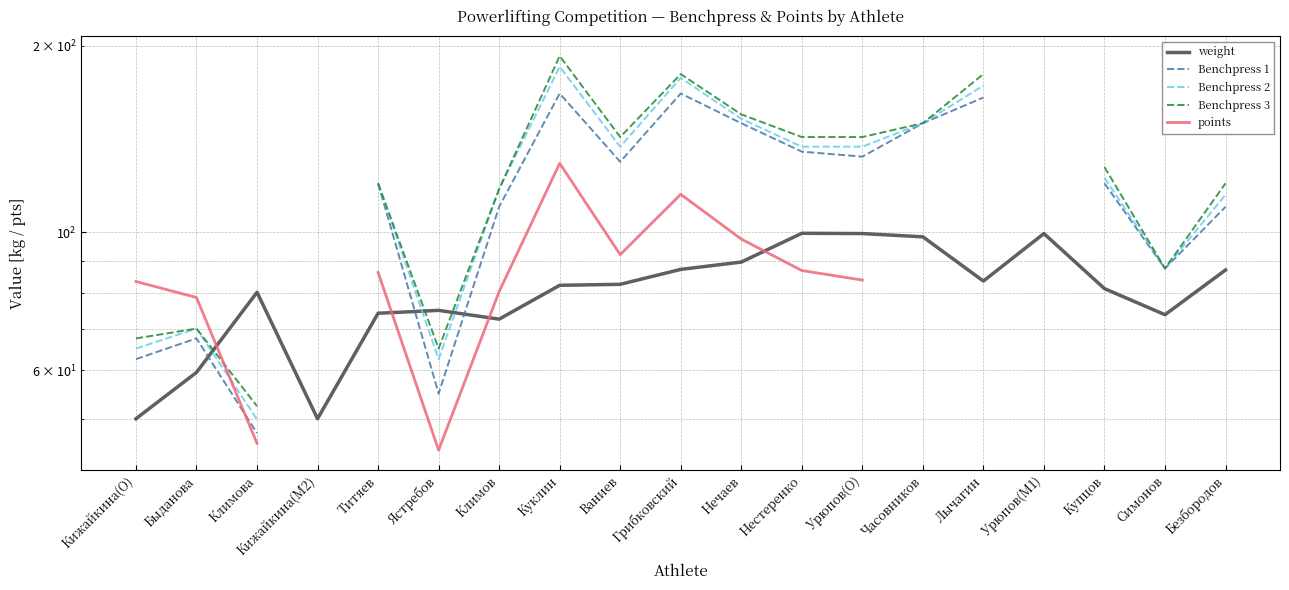

Between which two adjacent categories do Benchpress 2 and weight first intersect?

Быданова and Климова